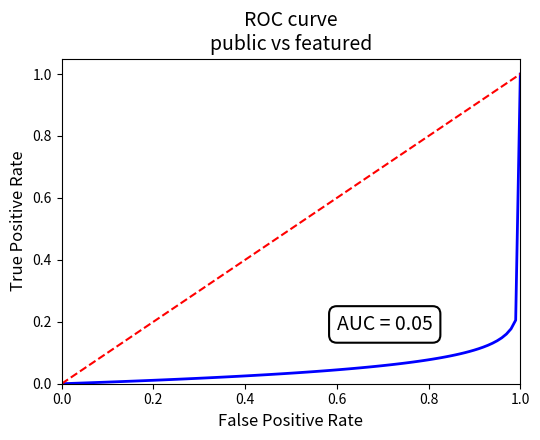

How many lines are shown in the chart?

1